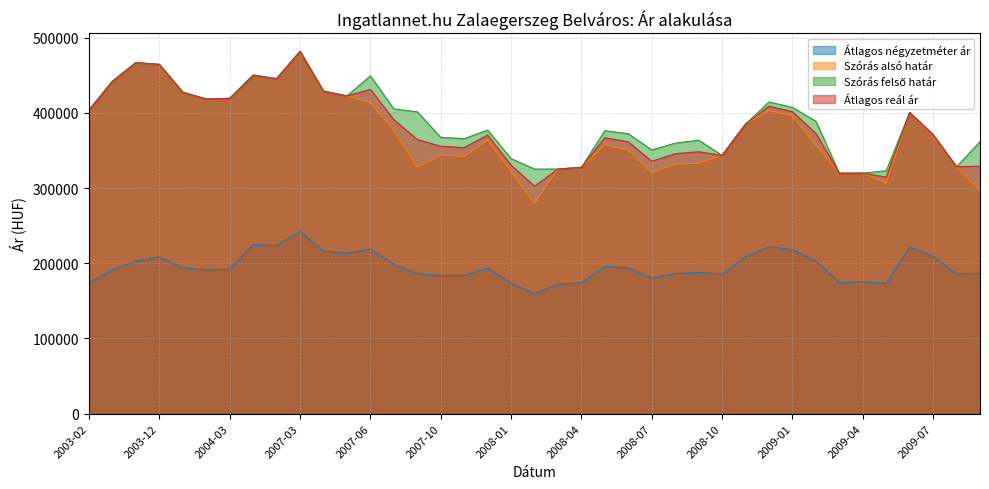

In Átlagos négyzetméter ár, how many points are lower than both neighbors (excluding endpoints)?

10